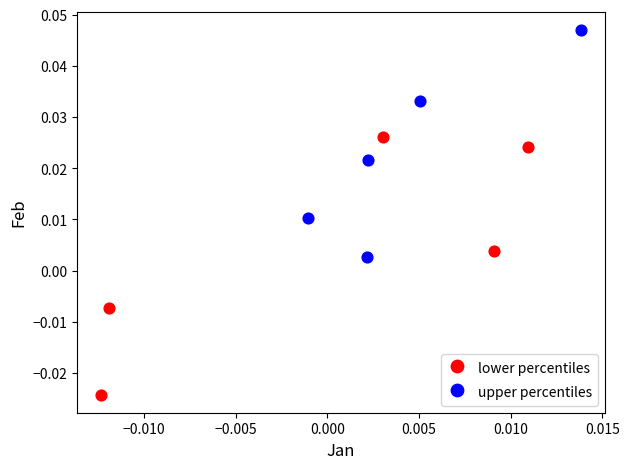

Which series has the widest spread of Y values?

lower percentiles